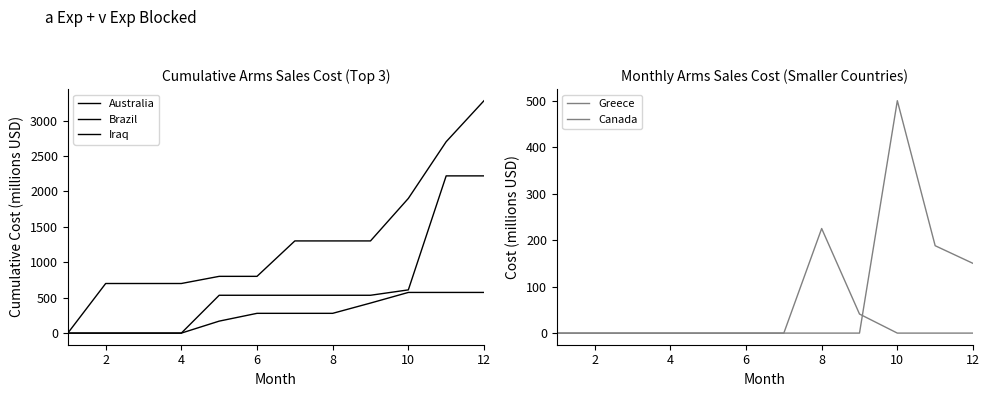

How many data points in Brazil are less than 279?

5